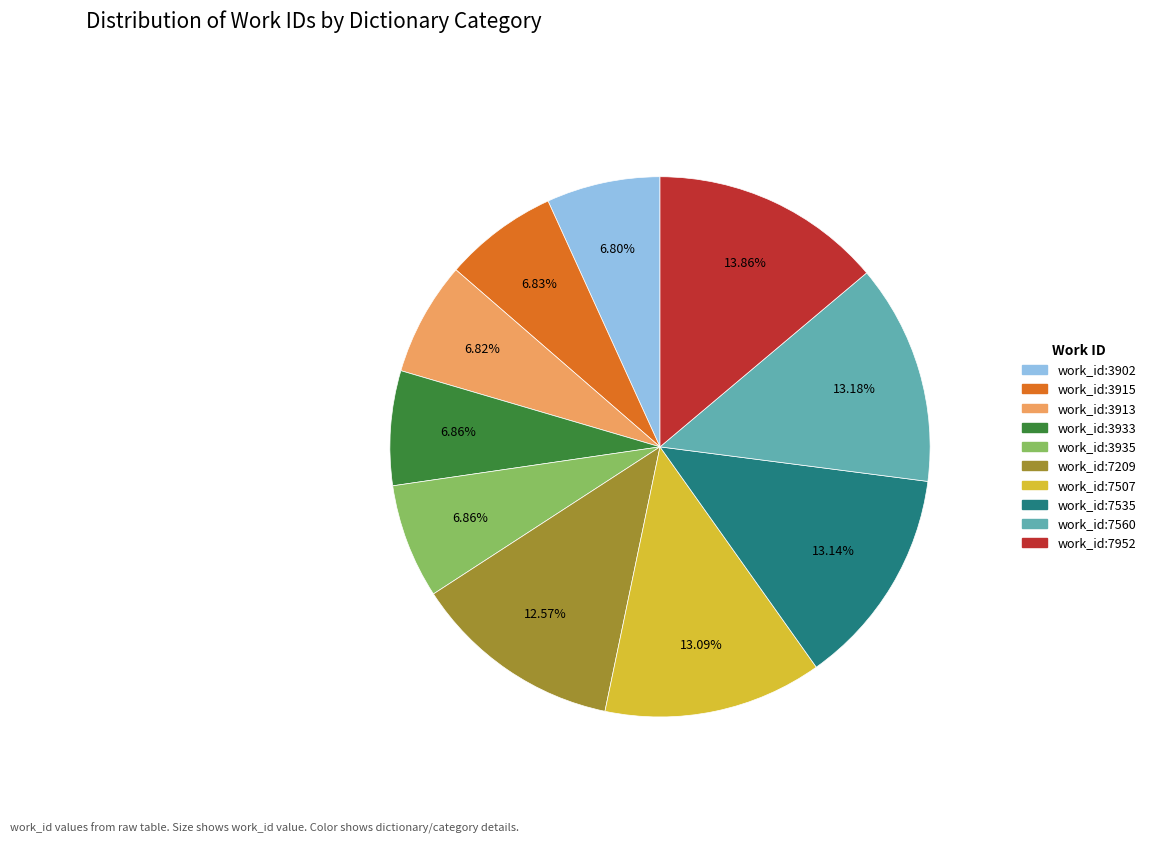

Combined, do work_id:3933 and work_id:7535 account for over 50%?

No